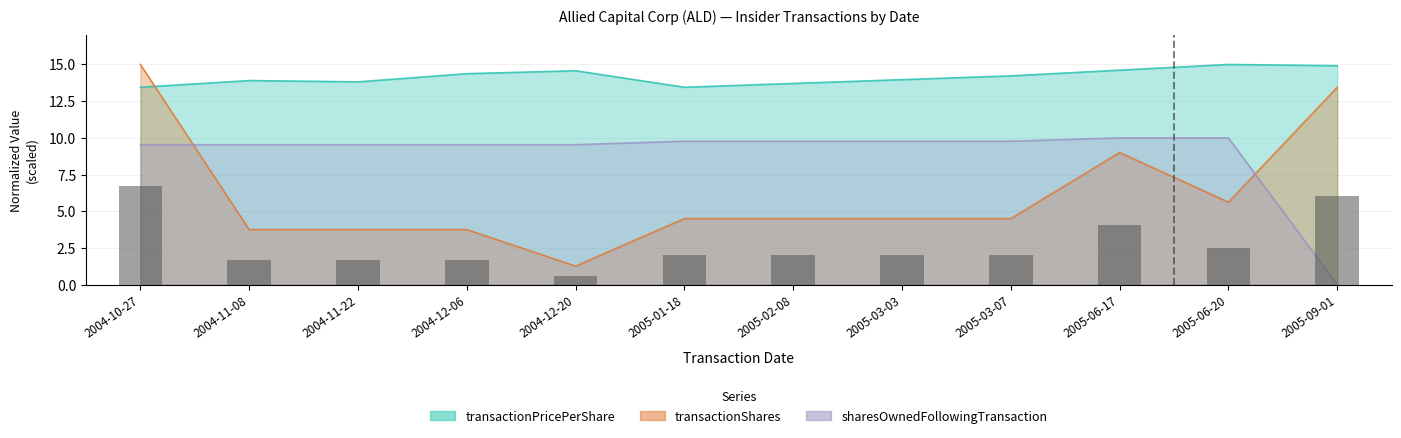

What are all the series names shown in the legend?

transactionPricePerShare, transactionShares, sharesOwnedFollowingTransaction